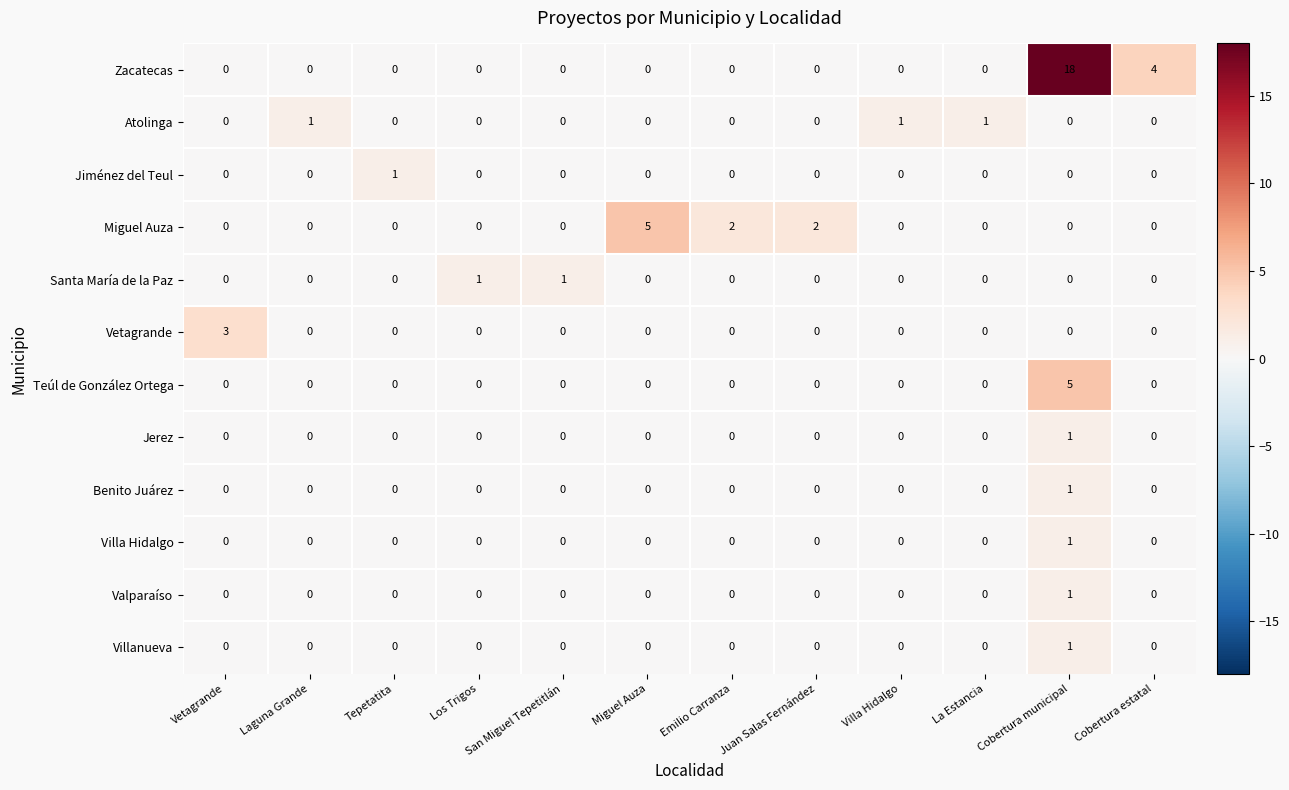

Where is Zacatecas nearest to the value 9?

Cobertura estatal